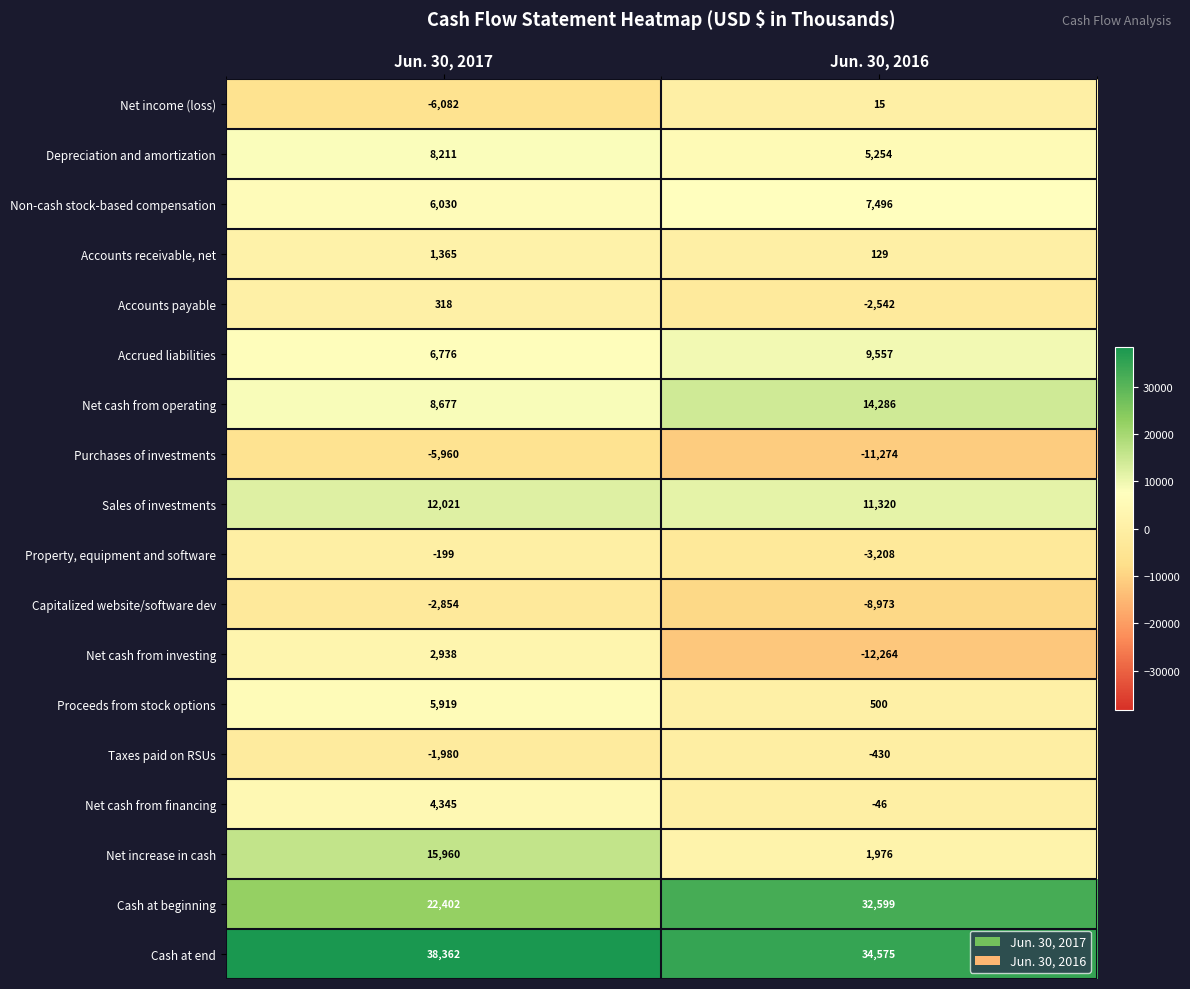

What value does the Net cash from operating series have at Jun. 30, 2017, to the nearest 50?

8700